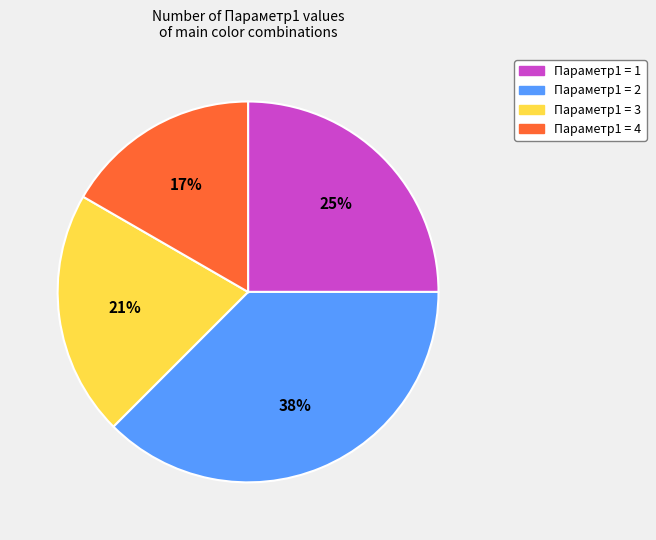

To the nearest percent, what is the difference between the largest and smallest slice percentages?

21%